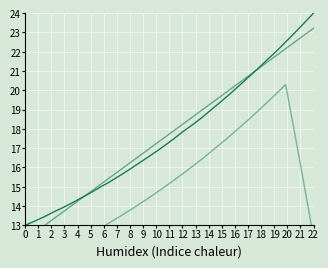

True or false: Trend and Smoothed intersect in this chart.

False